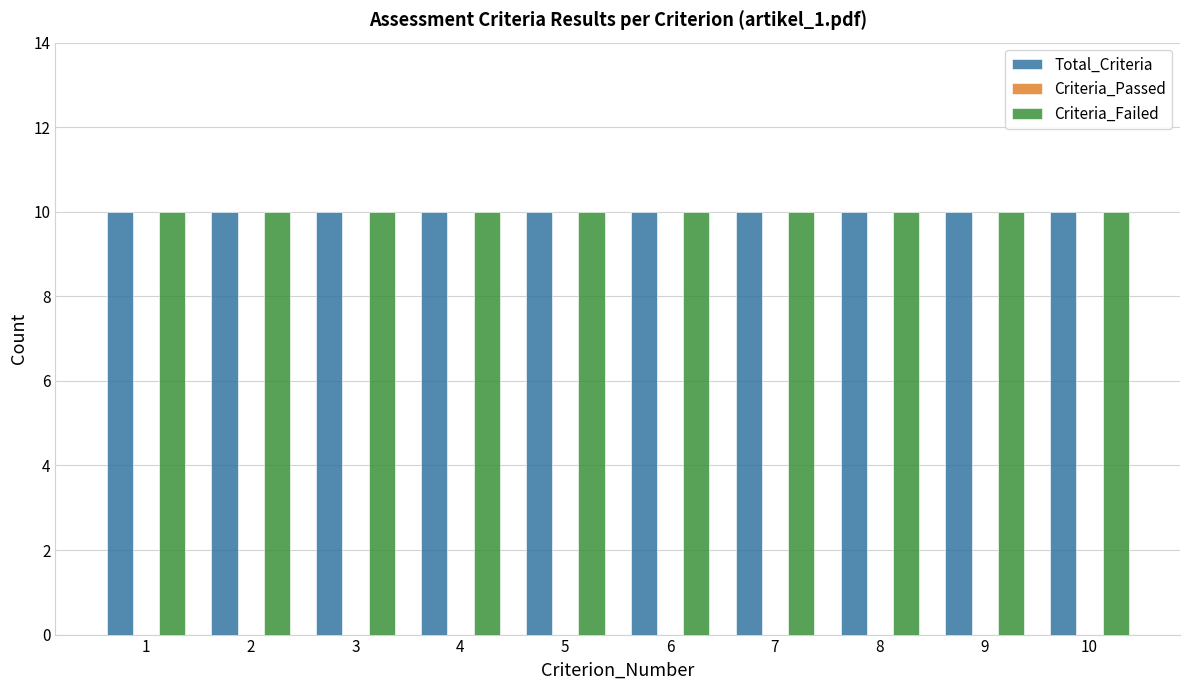

Reading left to right, extract all data points from this chart.

Total_Criteria: 10	10	10	10	10	10	10	10	10	10
Criteria_Passed: 0	0	0	0	0	0	0	0	0	0
Criteria_Failed: 10	10	10	10	10	10	10	10	10	10